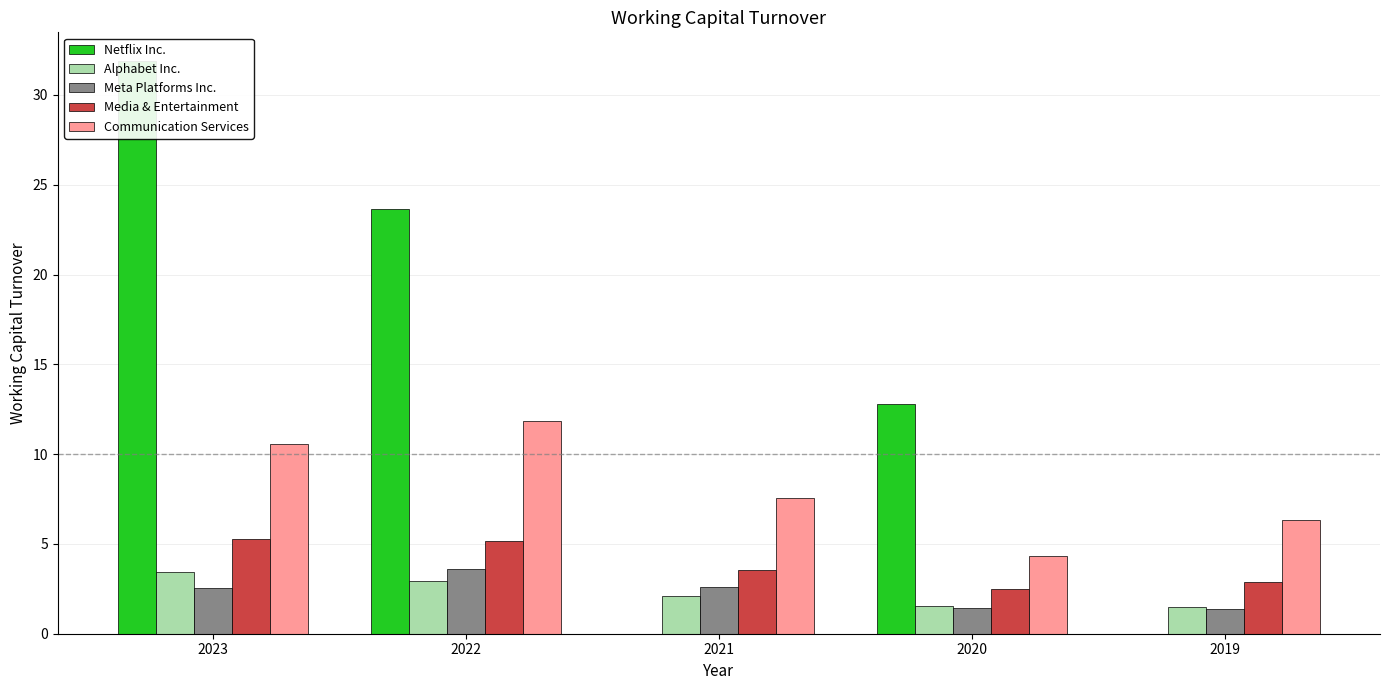

Reading left to right, transcribe all the data shown in this chart.

Netflix Inc.: 31.9	23.7	0.0	12.8	0.0
Alphabet Inc.: 3.4	3.0	2.1	1.6	1.5
Meta Platforms Inc.: 2.5	3.6	2.6	1.4	1.4
Media & Entertainment: 5.3	5.2	3.5	2.5	2.9
Communication Services: 10.6	11.8	7.6	4.3	6.3